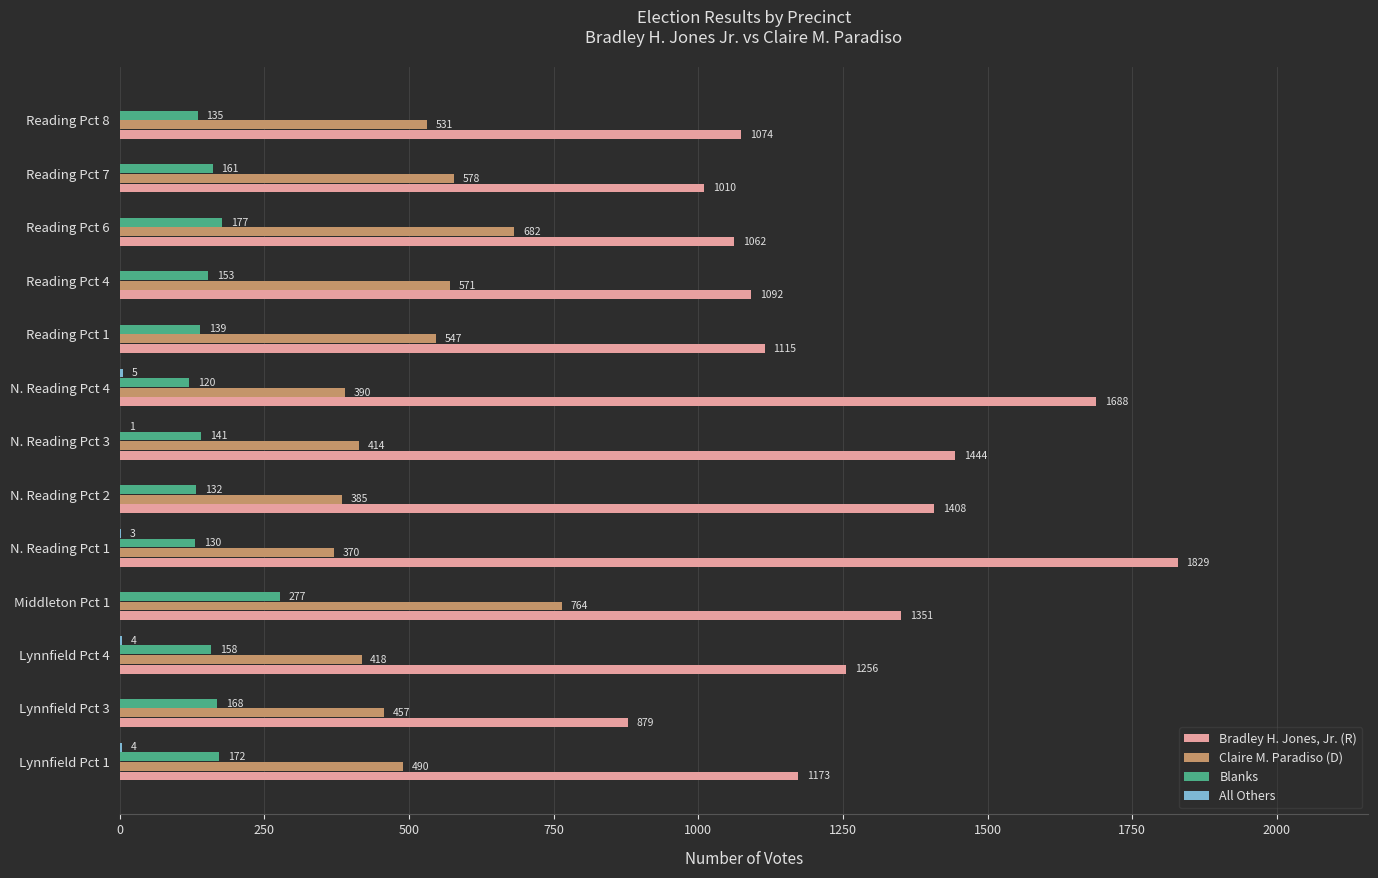

Which series has the largest total across all categories?

Bradley H. Jones, Jr. (R)